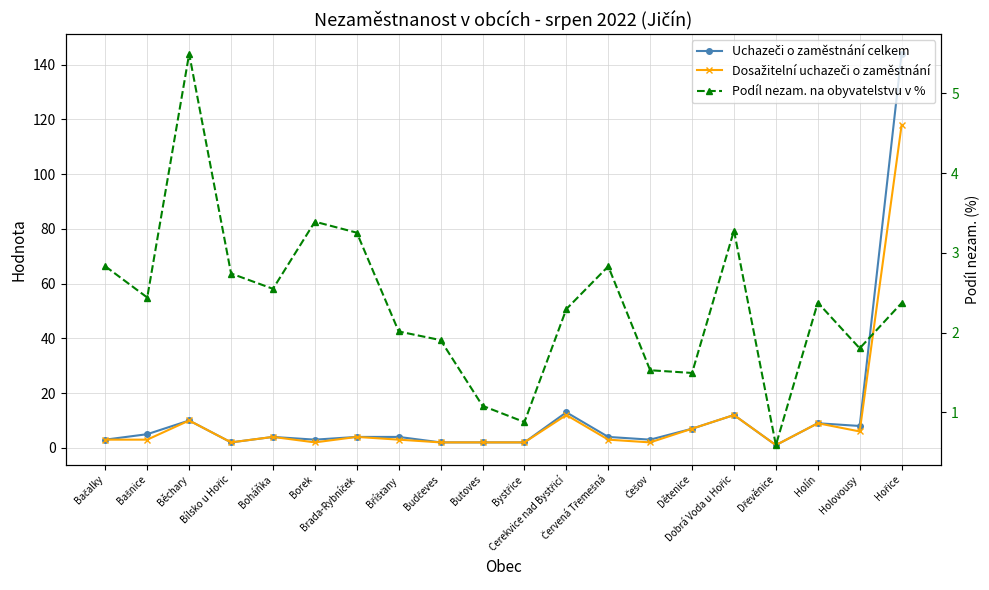

What position from the left is Bříšťany?

8